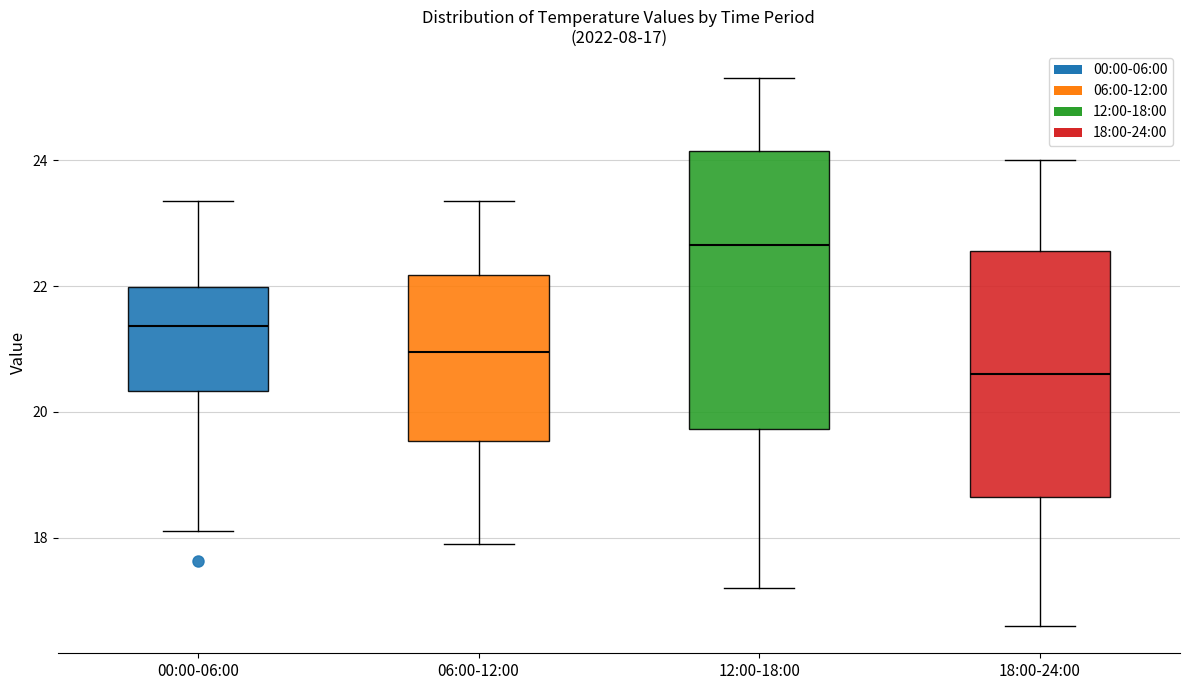

Which box's median line is the lowest?

18:00-24:00